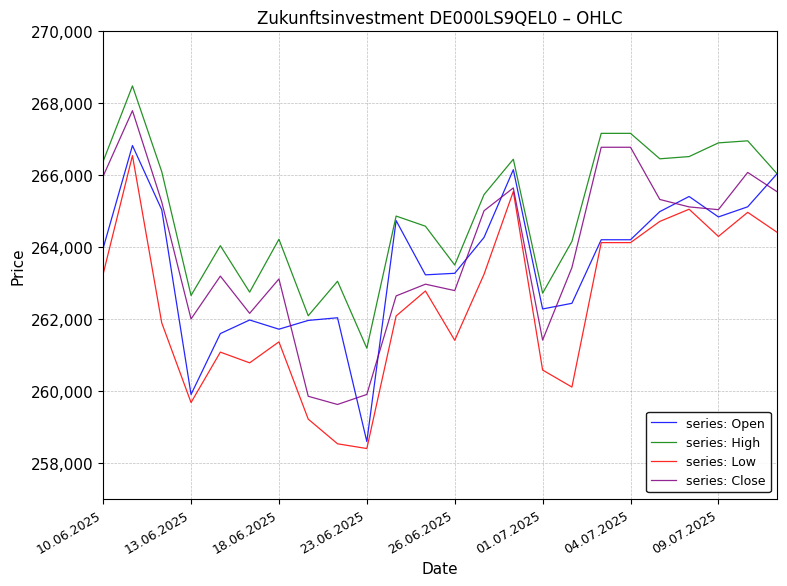

What is the highest value of the series: Close series?

267793